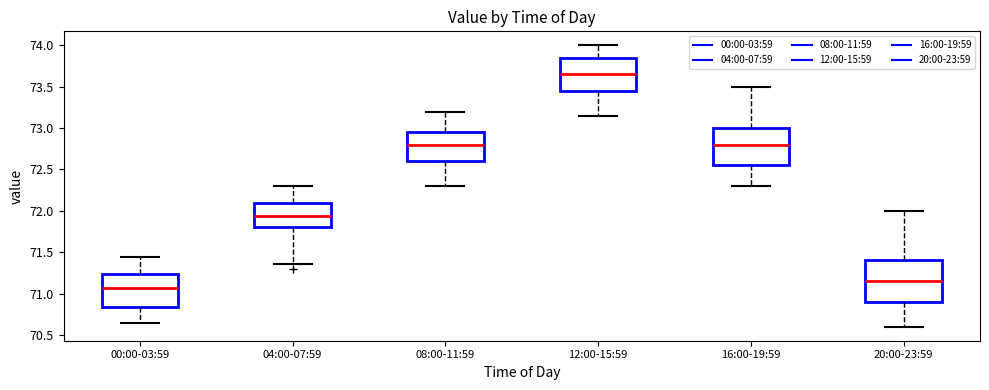

Which box's median line is the lowest?

00:00-03:59